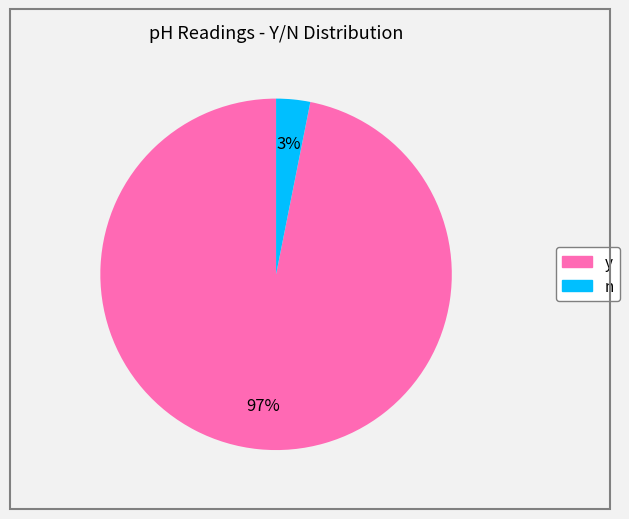

To the nearest percent, what is the difference between the largest and smallest slice percentages?

94%